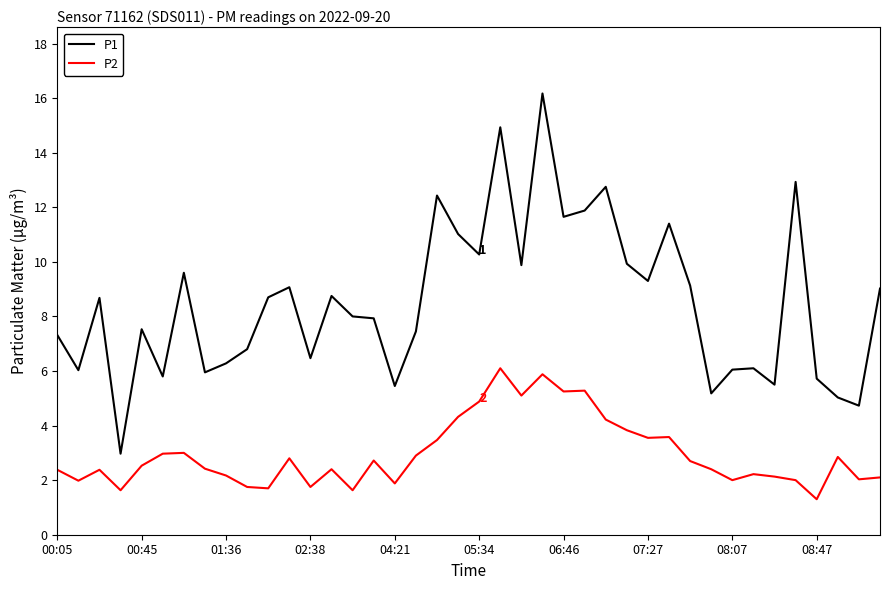

True or false: P2 and P1 intersect in this chart.

False